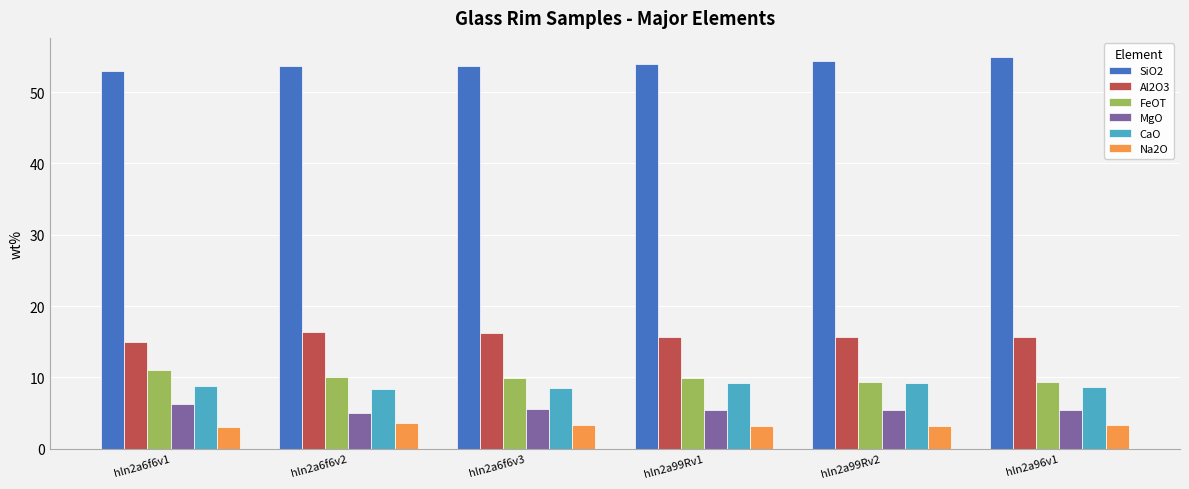

What is the difference between the highest and lowest values at hln2a99Rv2?

51.3